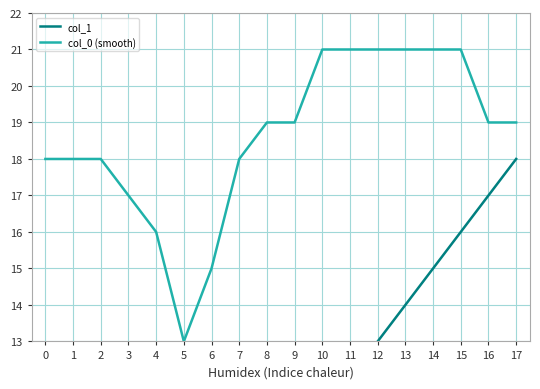

What is the highest value of the col_1 series?

18